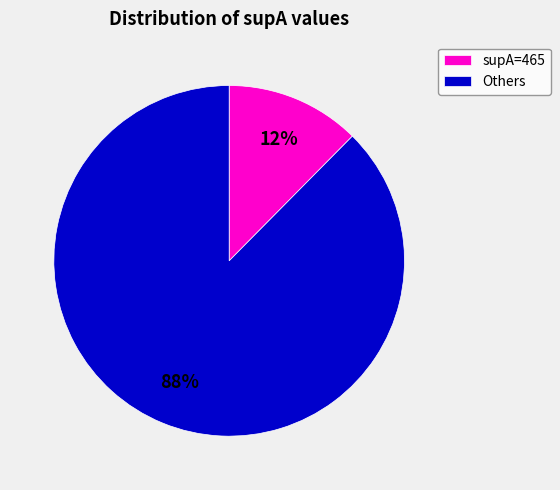

To the nearest percent, what percentage of the pie is supA=465?

12%